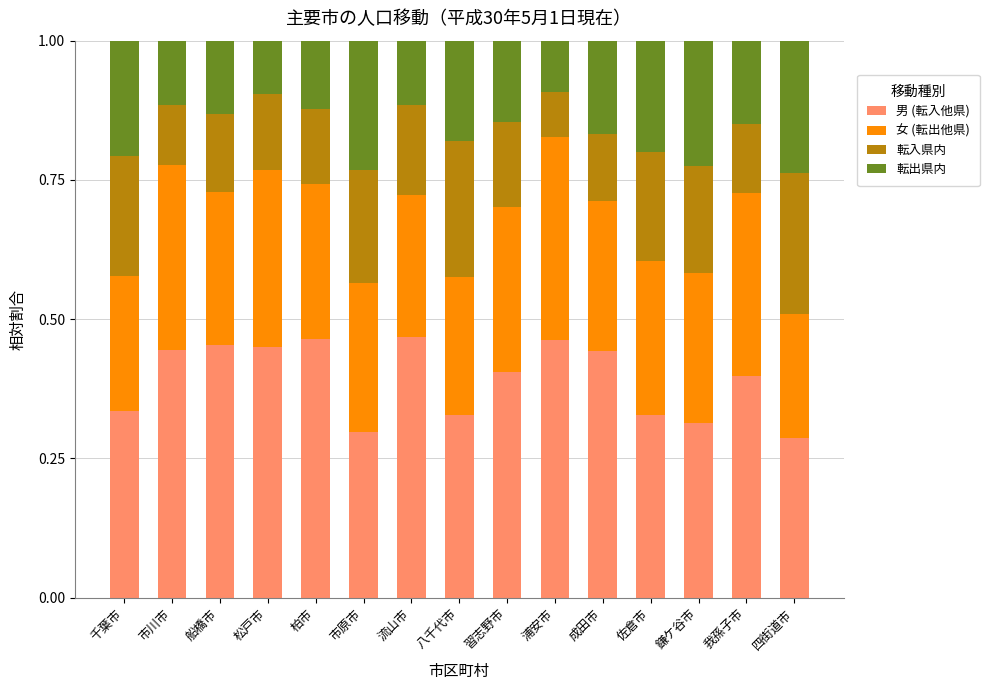

True or false: 男 (転入他県) has a value of 0.3 at 市原市.

True